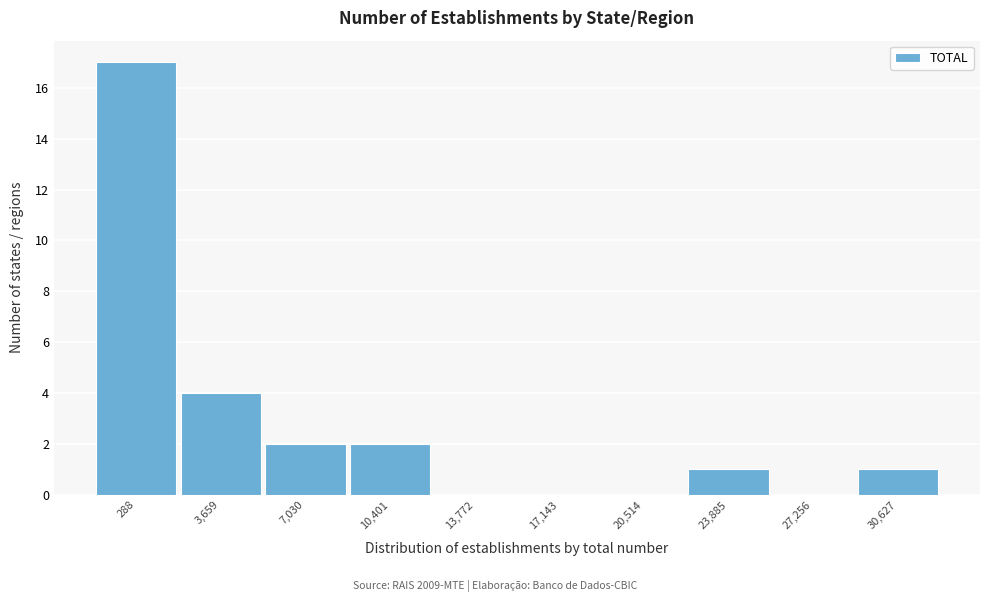

Reading right to left, transcribe all the data shown in this chart.

30,627=1	27,256=0	23,885=1	20,514=0	17,143=0	13,772=0	10,401=2	7,030=2	3,659=4	288=17